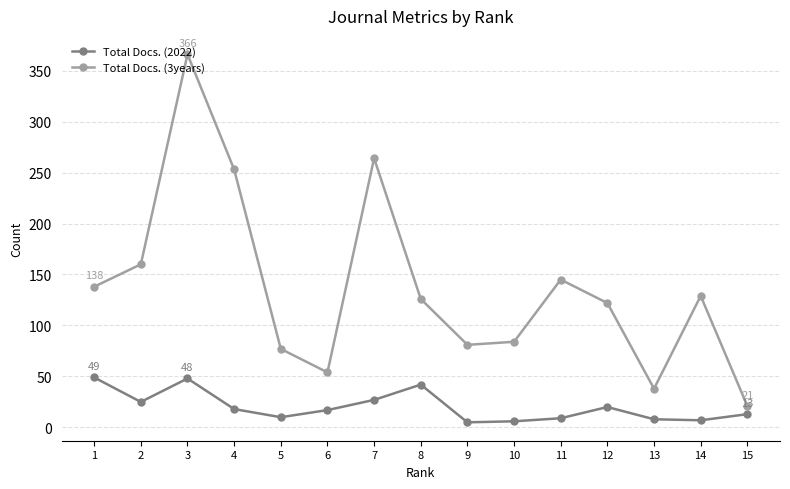

Where does the Total Docs. (3years) series first go above 126?

1